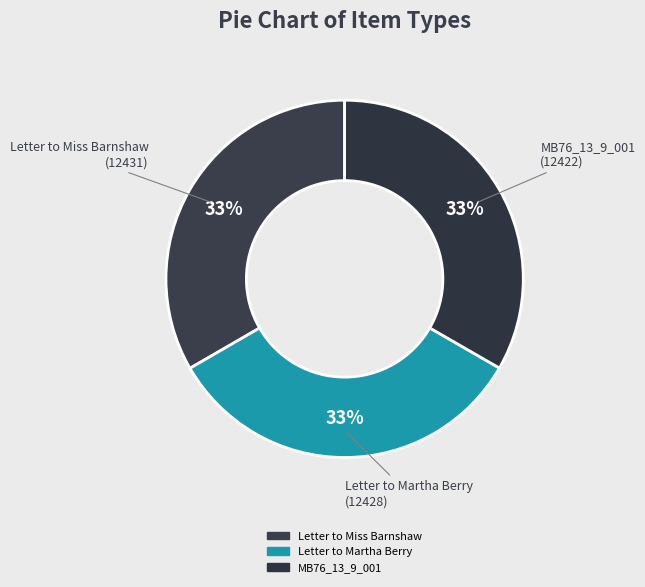

Combined, do MB76_13_9_001 (12422) and Letter to Martha Berry (12428) account for over 50%?

Yes